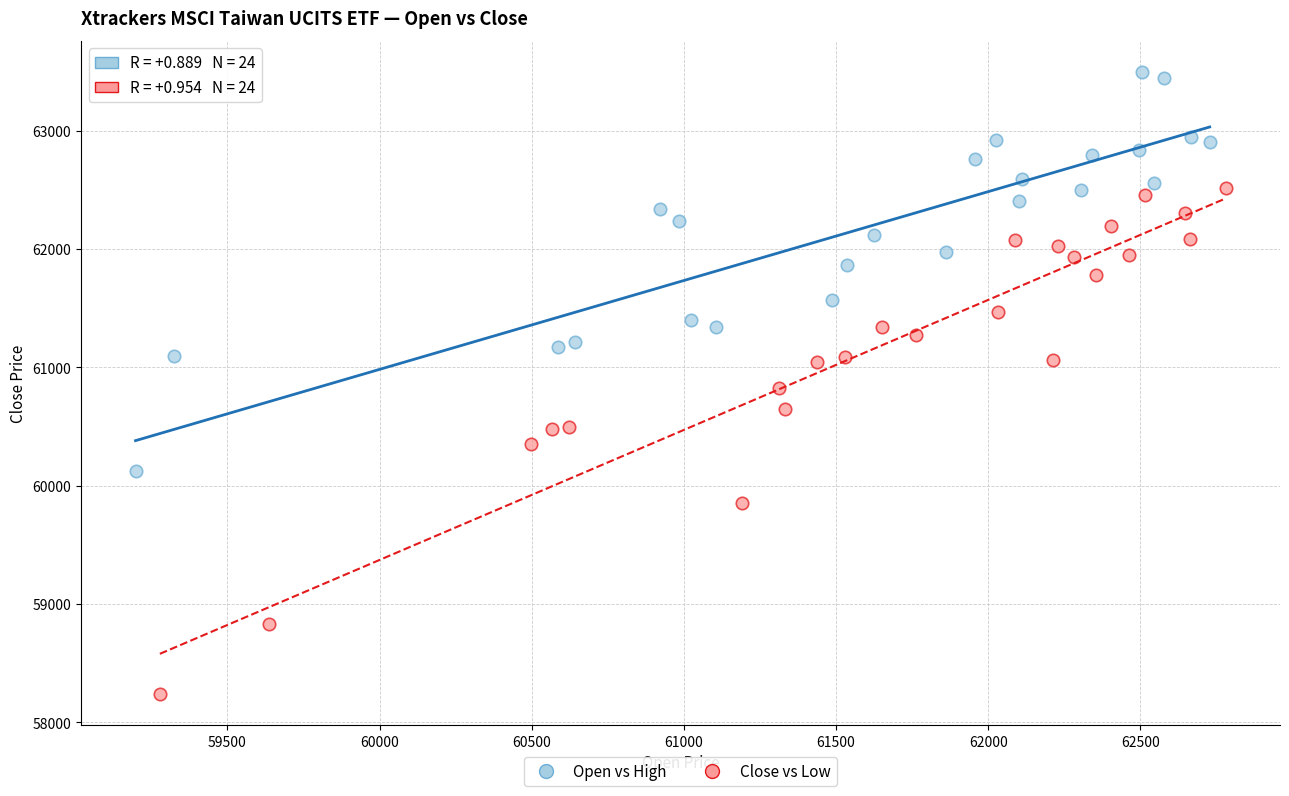

Which series contains the lowest Y value?

Close vs Low